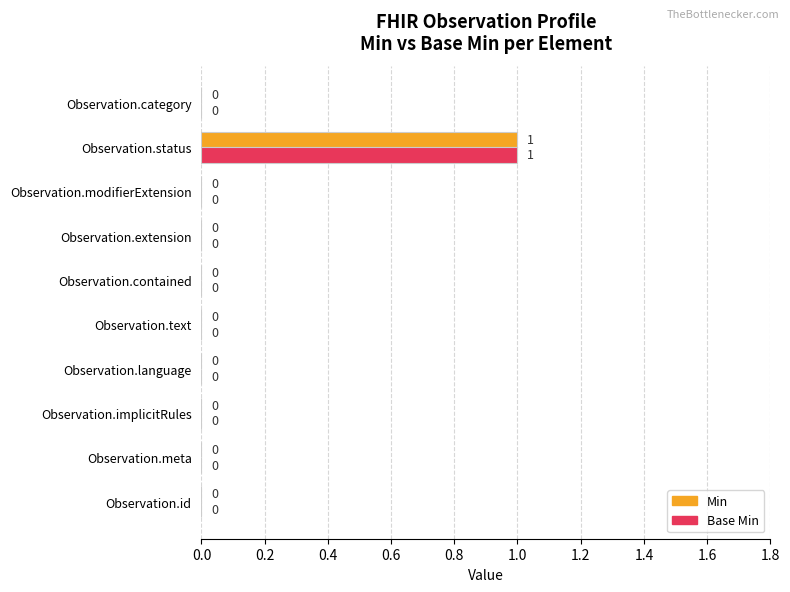

At which category is the sum across all series the highest?

Observation.status